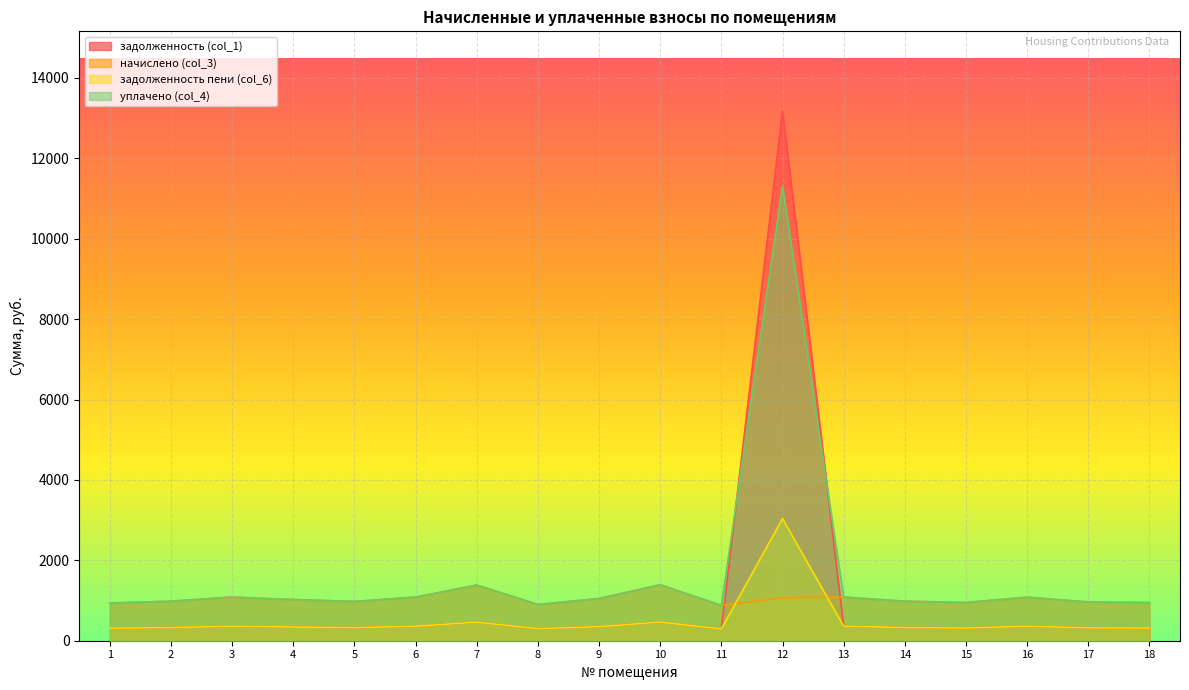

What is the maximum value for задолженность пени (col_6)?

3035.5